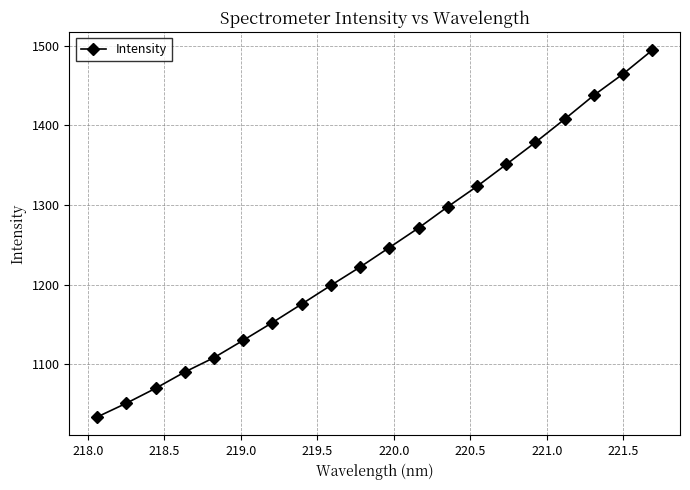

What is the value of the 18th point from the left?

1437.9